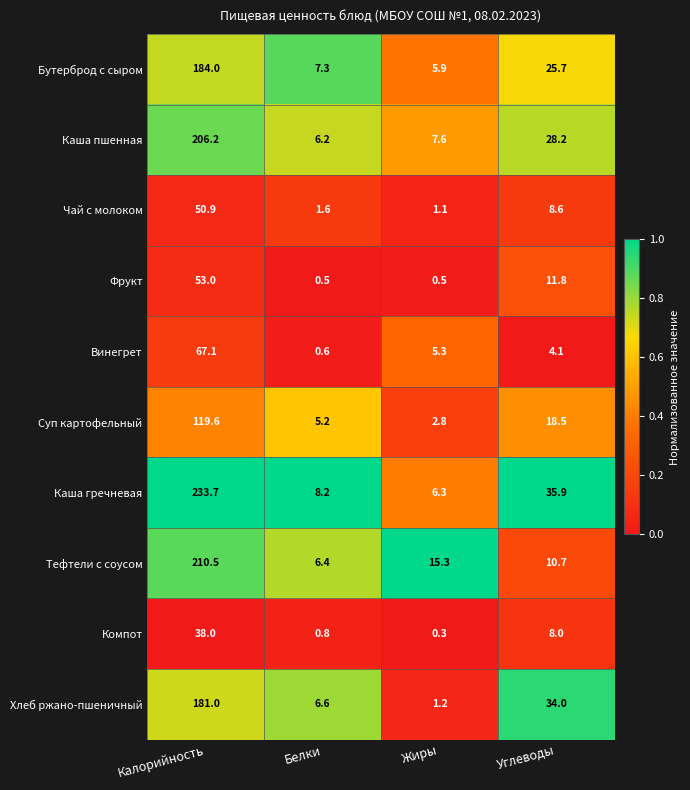

Which category has the highest value across all series?

Калорийность